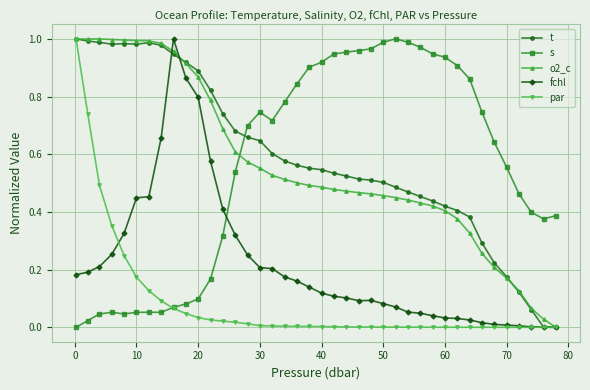

True or false: o2_c and fchl intersect in this chart.

True